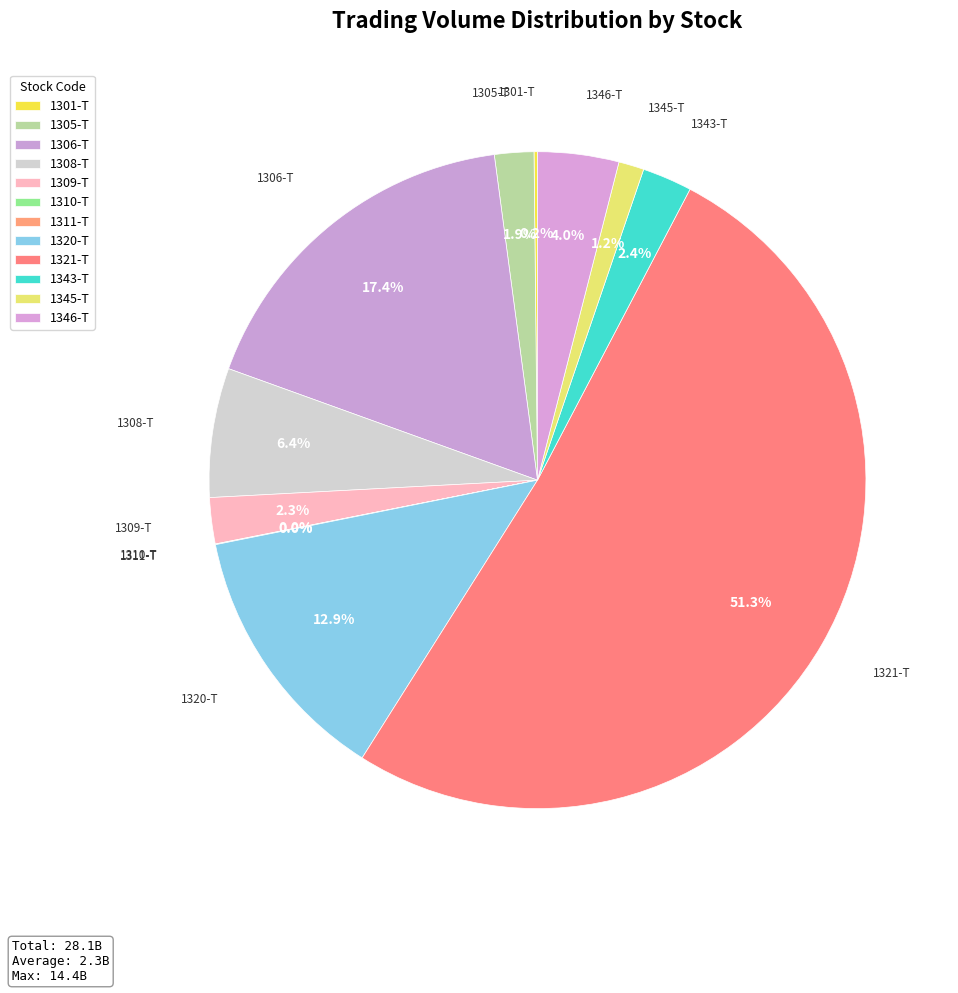

What percentage is NOT represented by 1305-T?

98.1%